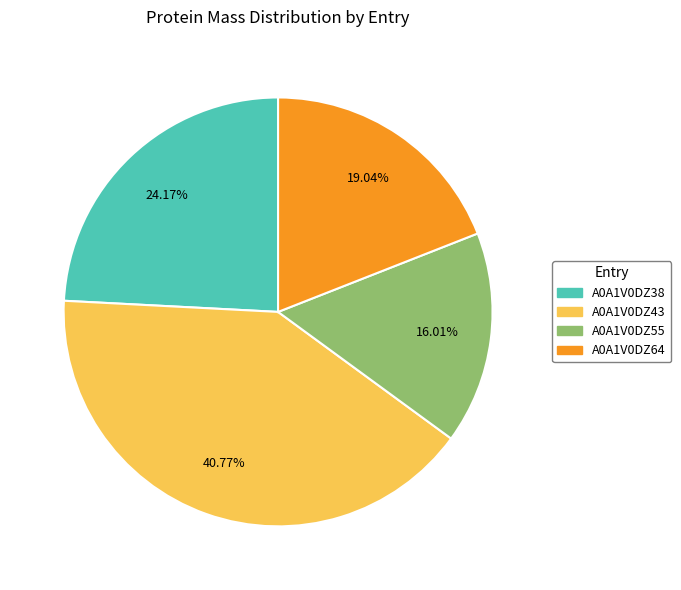

To the nearest percent, what is the combined percentage of A0A1V0DZ43 and A0A1V0DZ64?

60%